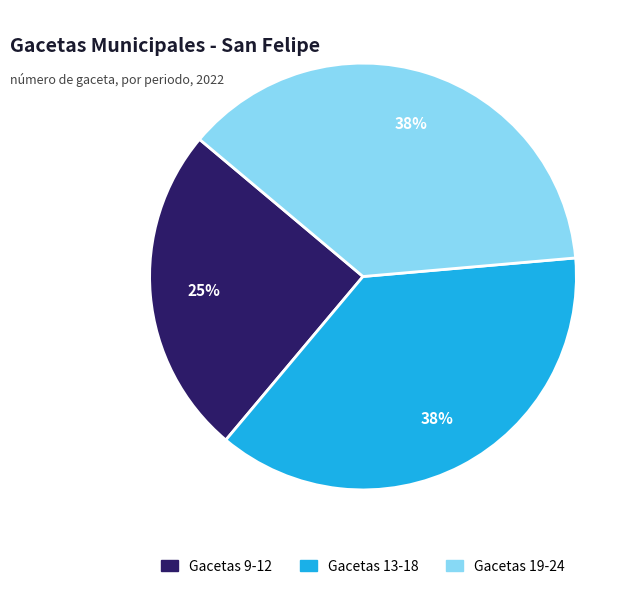

To the nearest percent, what percentage of the pie is Gacetas 19-24?

38%